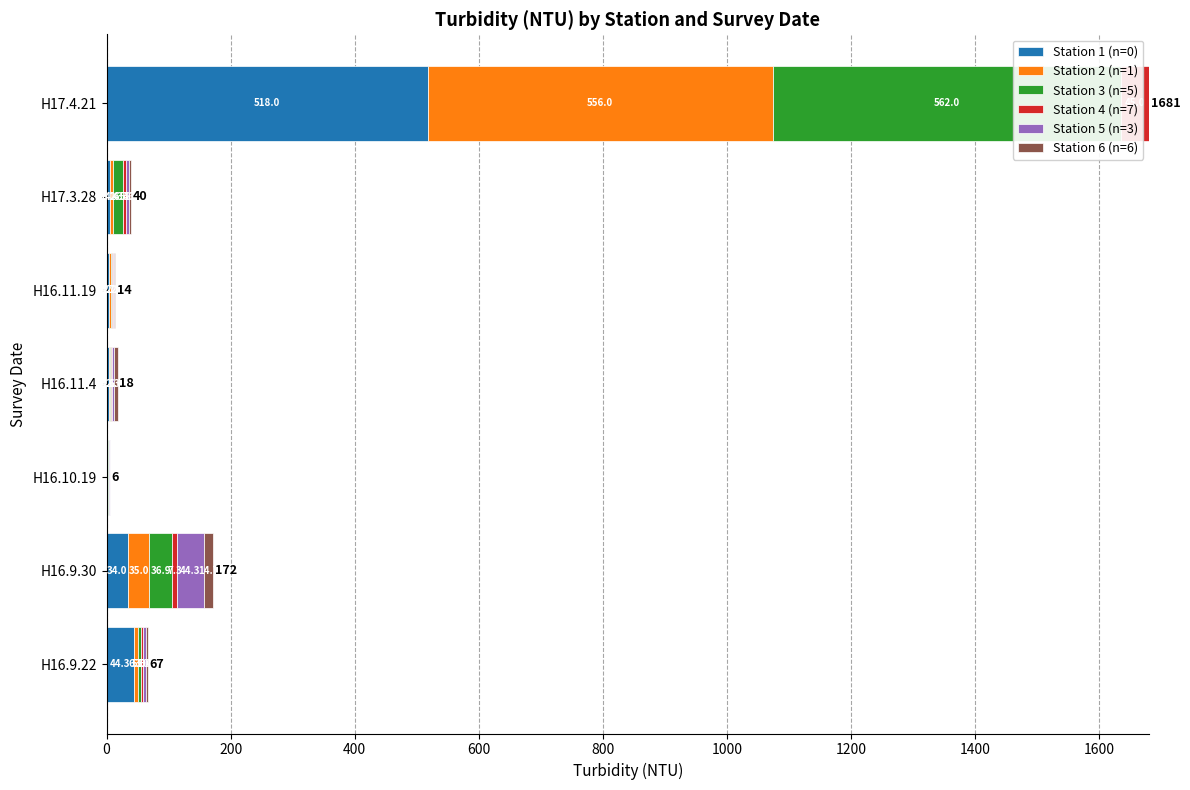

Does the chart contain any negative values?

No